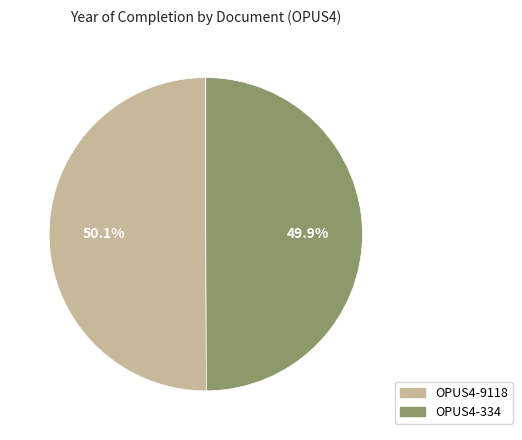

Approximately how many times larger is the value at OPUS4-9118 compared to OPUS4-334?

1.0